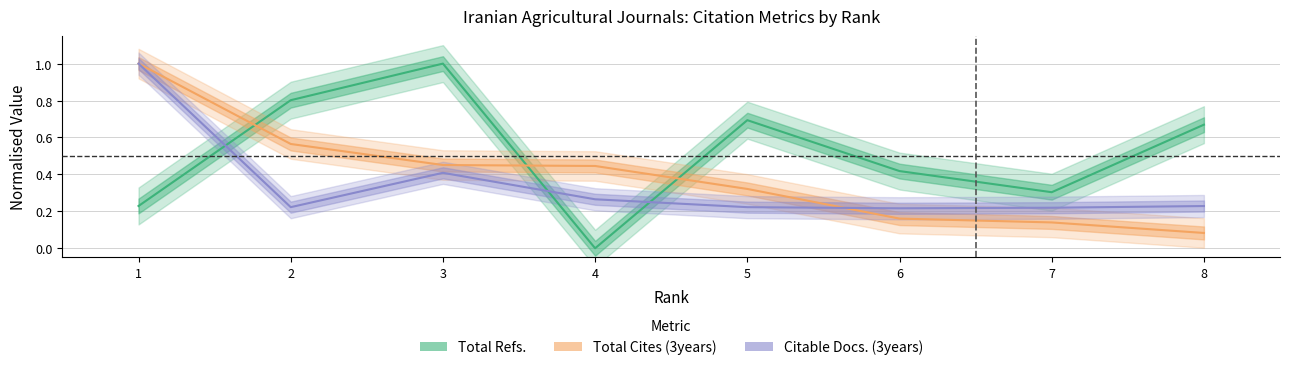

Reading left to right, list all the values displayed in this chart.

Total Refs.: 0.2	0.8	1.0	0.0	0.7	0.4	0.3	0.7
Total Cites (3years): 1.0	0.6	0.5	0.4	0.3	0.2	0.1	0.1
Citable Docs. (3years): 1.0	0.2	0.4	0.3	0.2	0.2	0.2	0.2